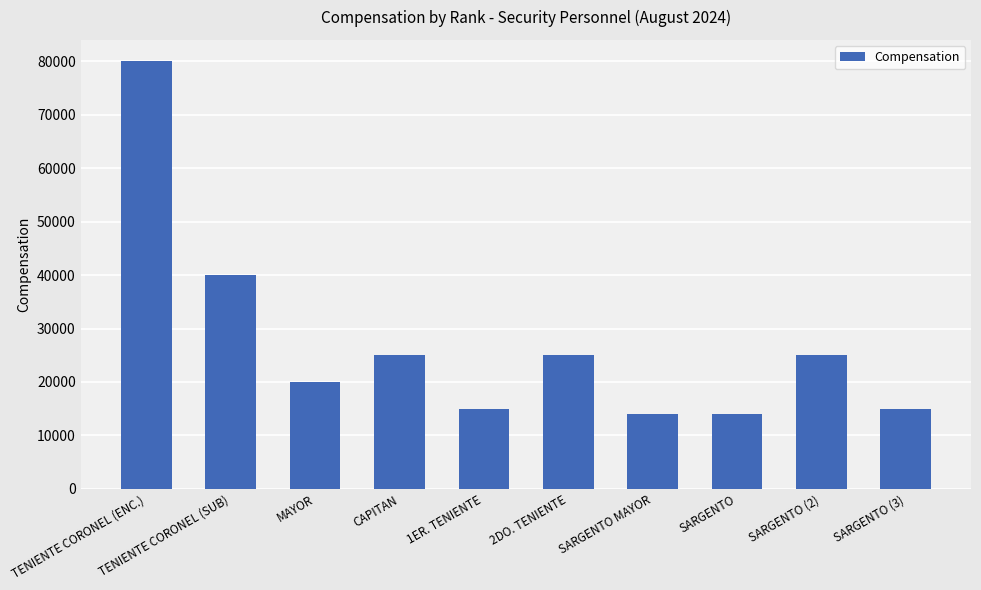

Where does the data first go above 25000?

TENIENTE CORONEL (ENC.)